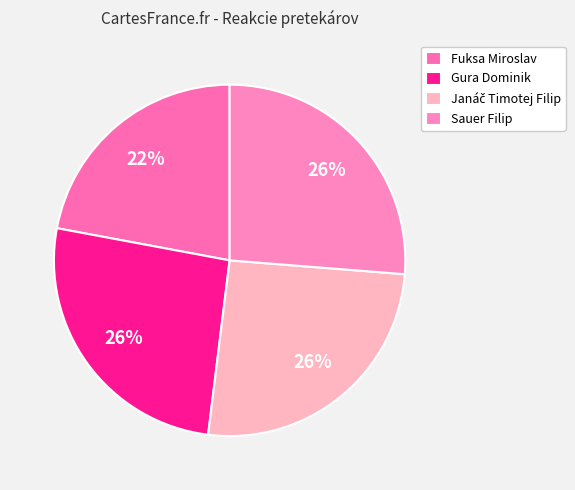

Count the number of slices in the pie.

4